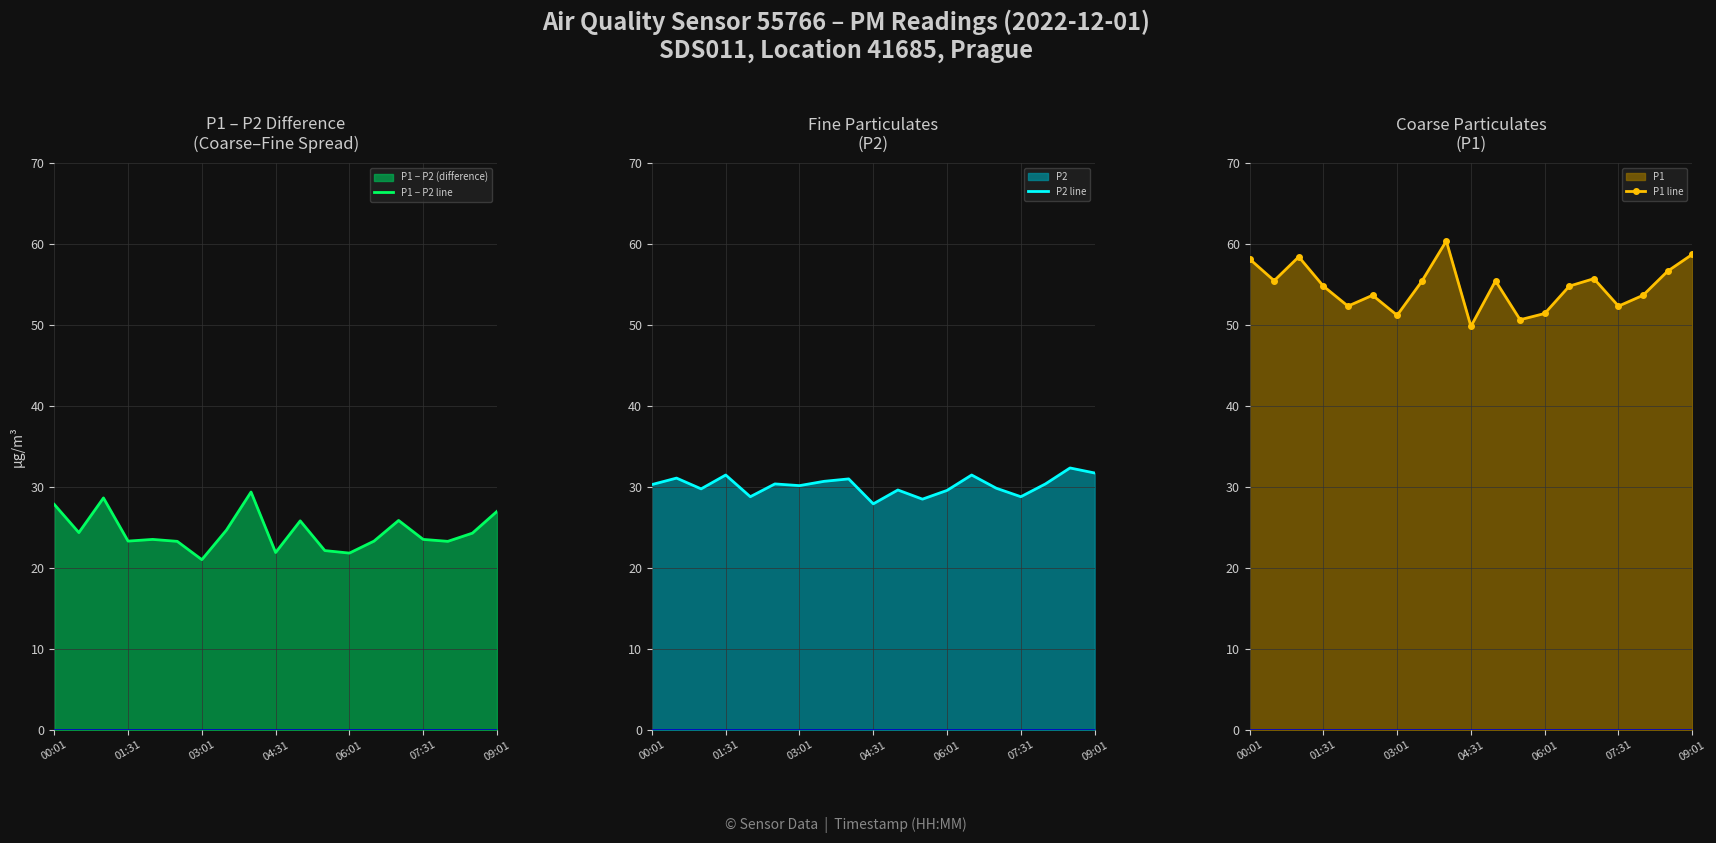

Reading right to left, what are all the values shown in this chart?

P1 − P2 line: 27.0	24.3	23.3	23.5	25.9	23.3	21.8	22.1	25.8	21.9	29.4	24.7	21.0	23.3	23.5	23.3	28.7	24.4	27.8
P2 line: 31.7	32.4	30.4	28.8	29.9	31.5	29.6	28.5	29.6	27.9	31.0	30.7	30.2	30.4	28.8	31.5	29.8	31.1	30.3
P1 line: 58.7	56.6	53.7	52.3	55.7	54.8	51.4	50.6	55.5	49.8	60.4	55.4	51.2	53.7	52.3	54.8	58.4	55.5	58.1